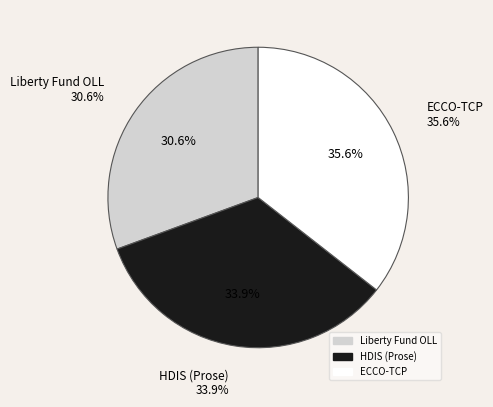

The ECCO-TCP slice represents 36% of the pie. True or false?

True